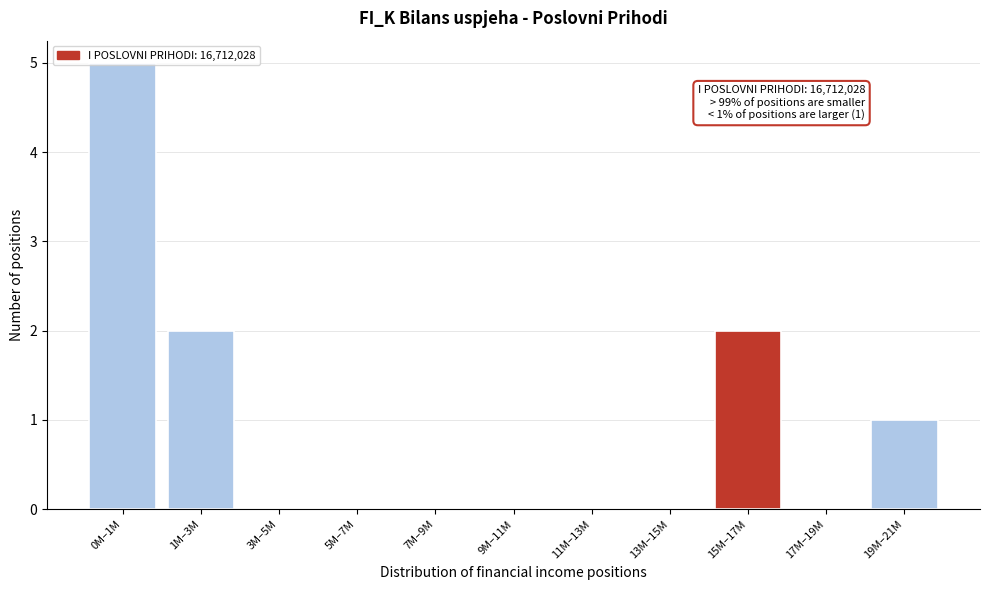

What is the maximum value shown in the chart?

5